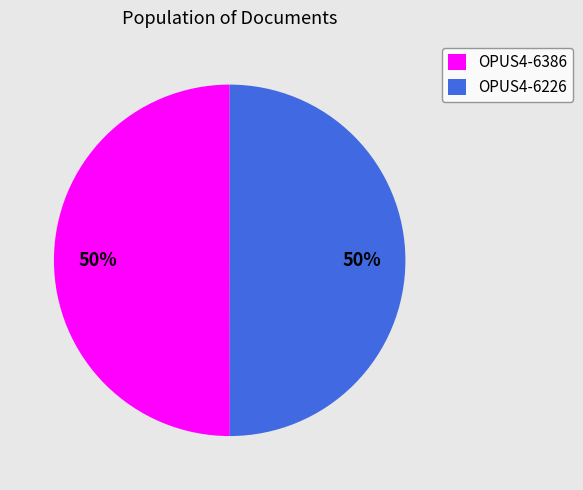

What percentage is the OPUS4-6386 slice, to the nearest percent?

50%